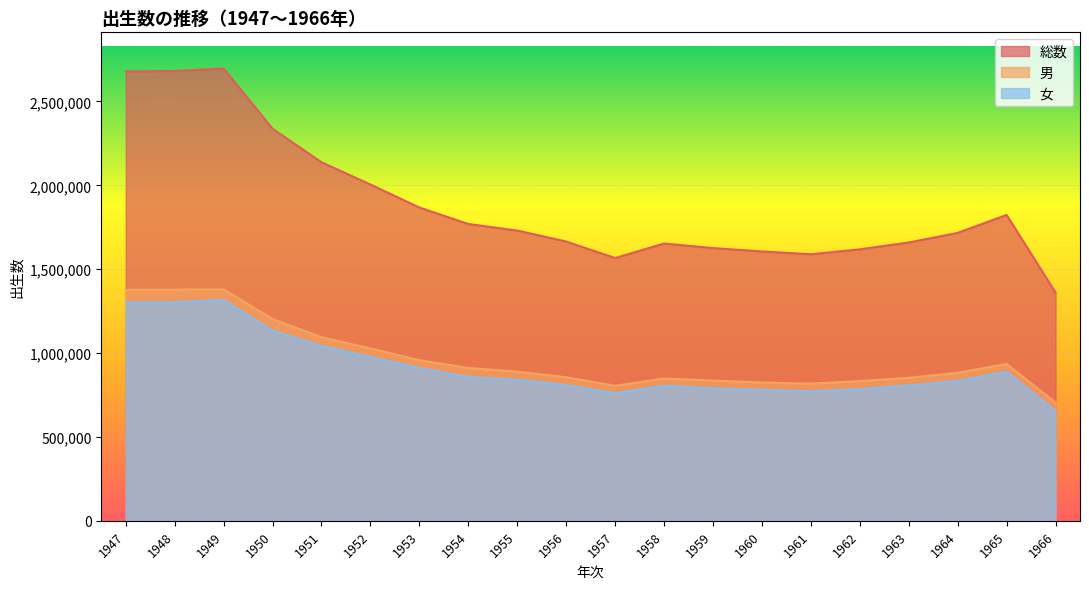

What is the approximate value of 女 at 1963, to the nearest 100?

807000